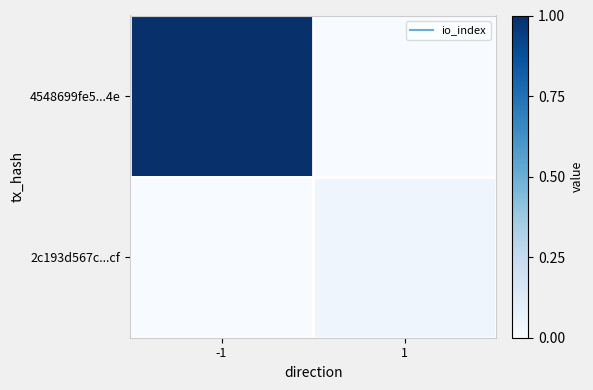

List the series in order of their overall mean, lowest first.

2c193d567c...cf, 4548699fe5...4e